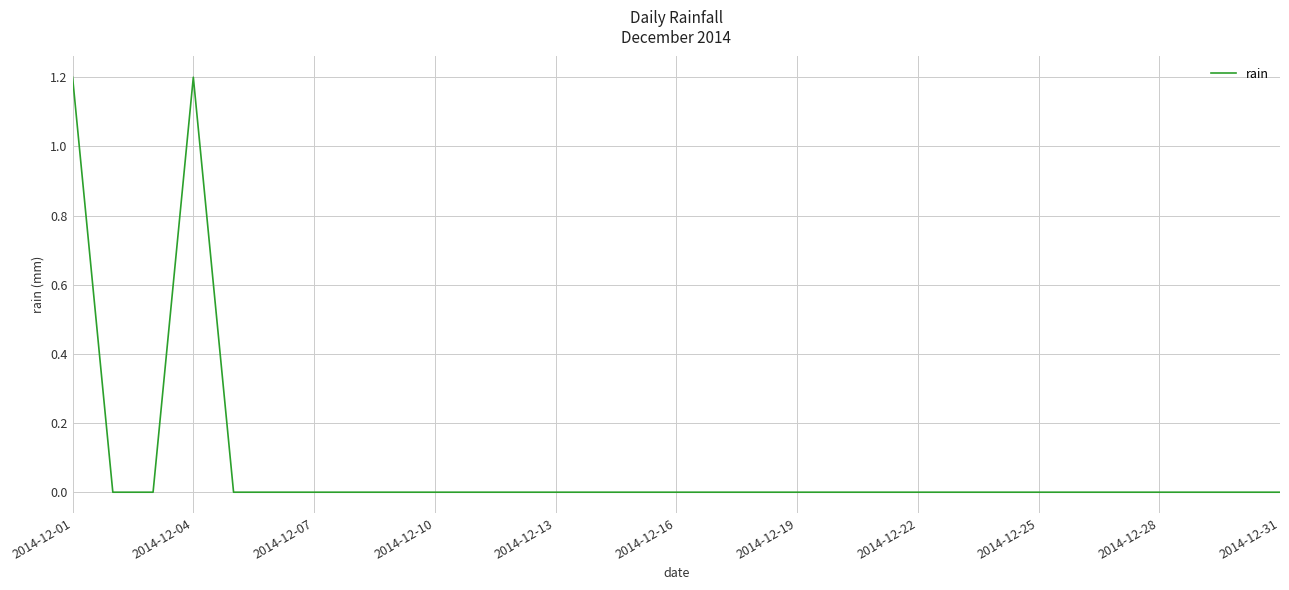

What is the maximum value shown in the chart?

1.2